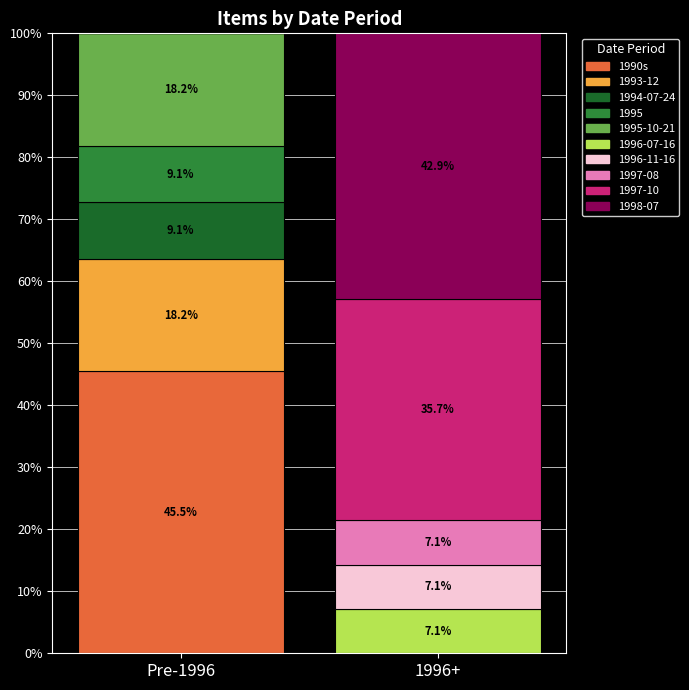

At which label does 1990s first exceed 45?

Pre-1996